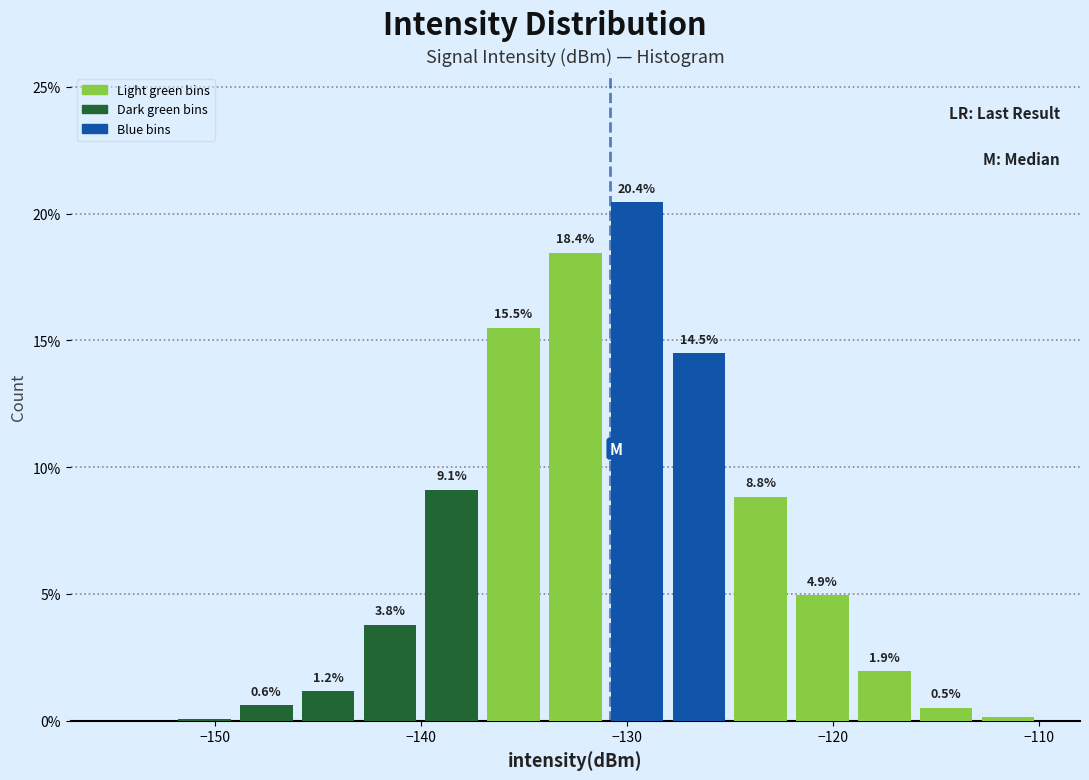

Read against the x-axis, roughly where is the centre of the tallest bar?

-129